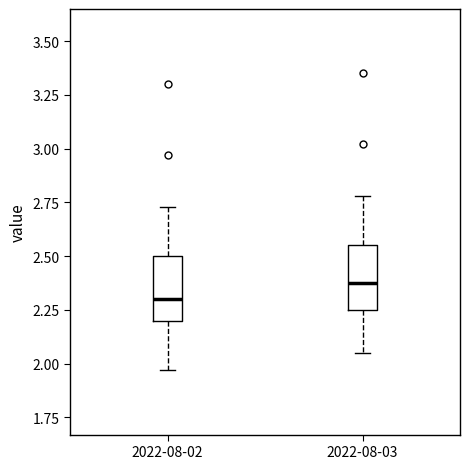

Which box has the highest median line?

2022-08-03